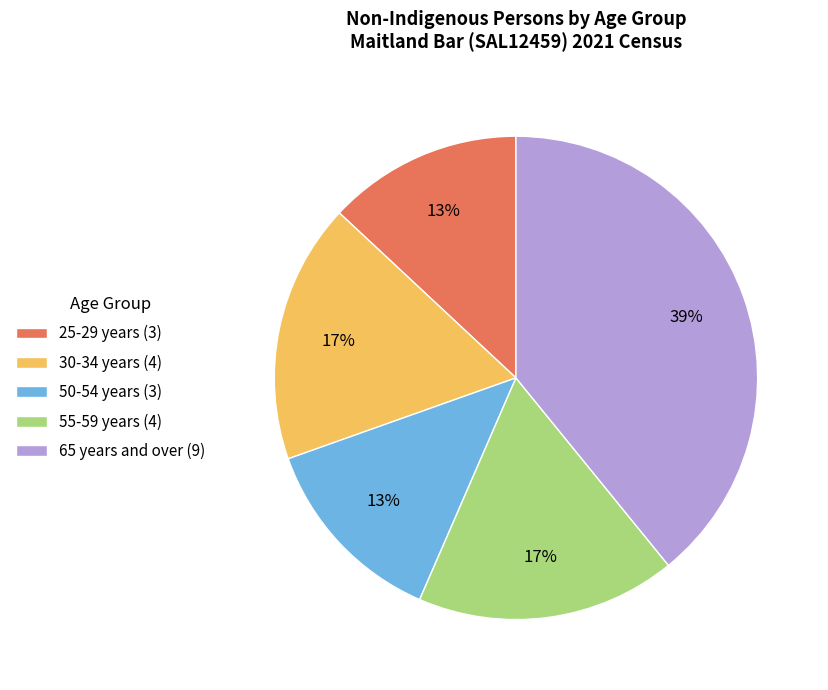

To the nearest percent, what is the difference between the largest and smallest slice percentages?

26%